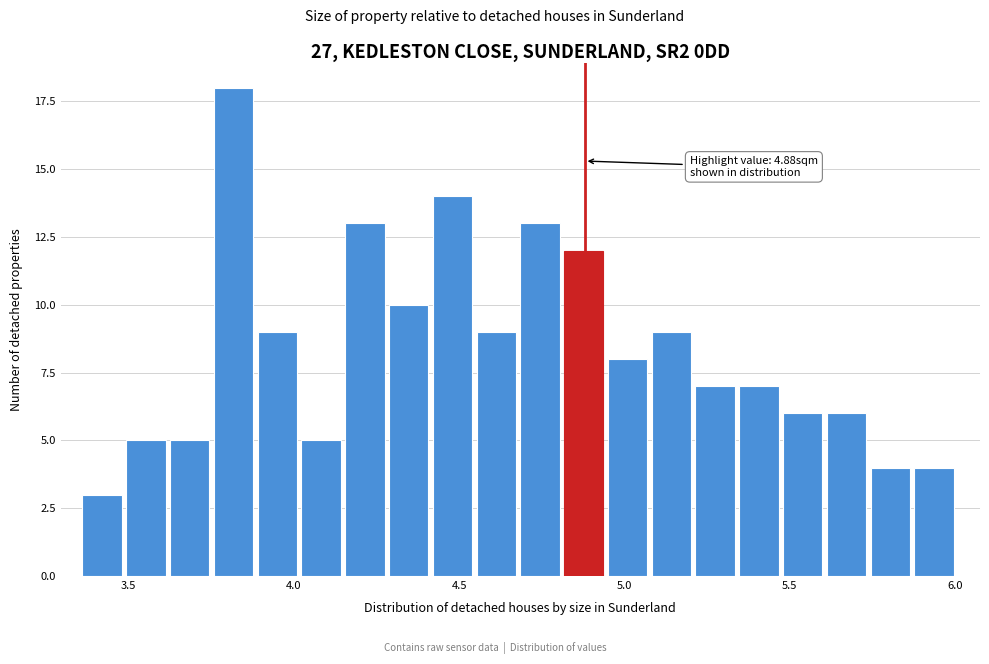

Around what value on the x-axis is the tallest bar? Give the approximate position of its centre, as read against the axis.

3.80